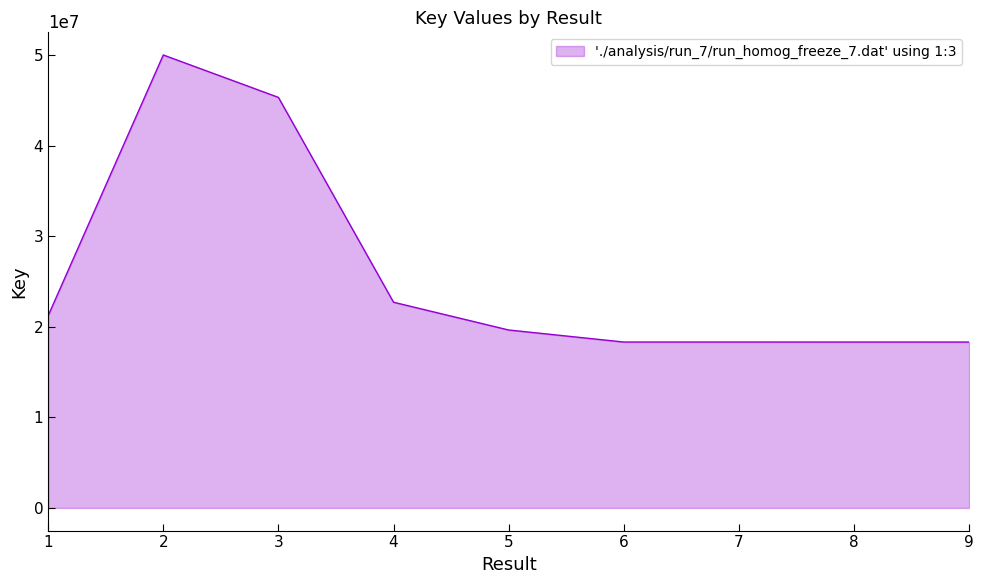

Approximately how many times larger is the value at 5 compared to 2?

0.4